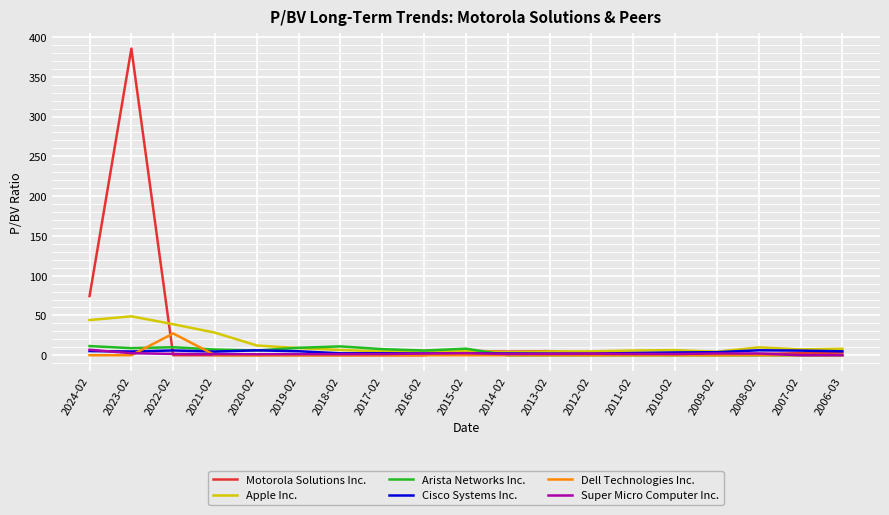

Between 2024-02 and 2017-02, which series saw the biggest shift?

Motorola Solutions Inc.